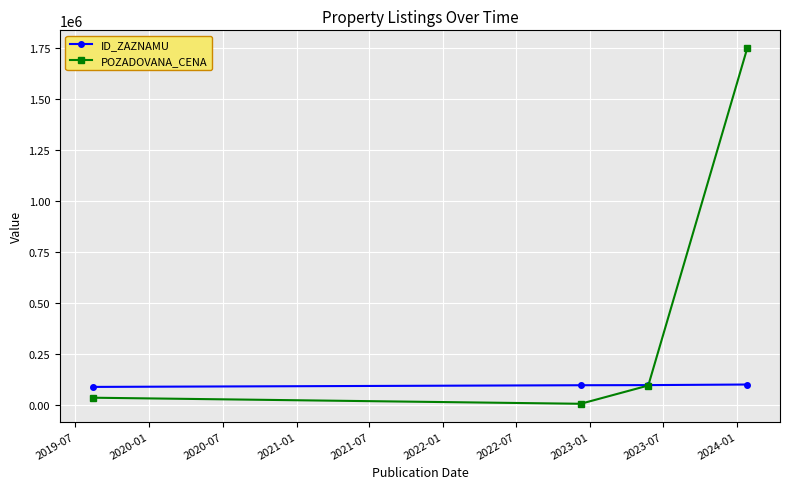

True or false: POZADOVANA_CENA has more than 2 points higher than both neighbors.

False